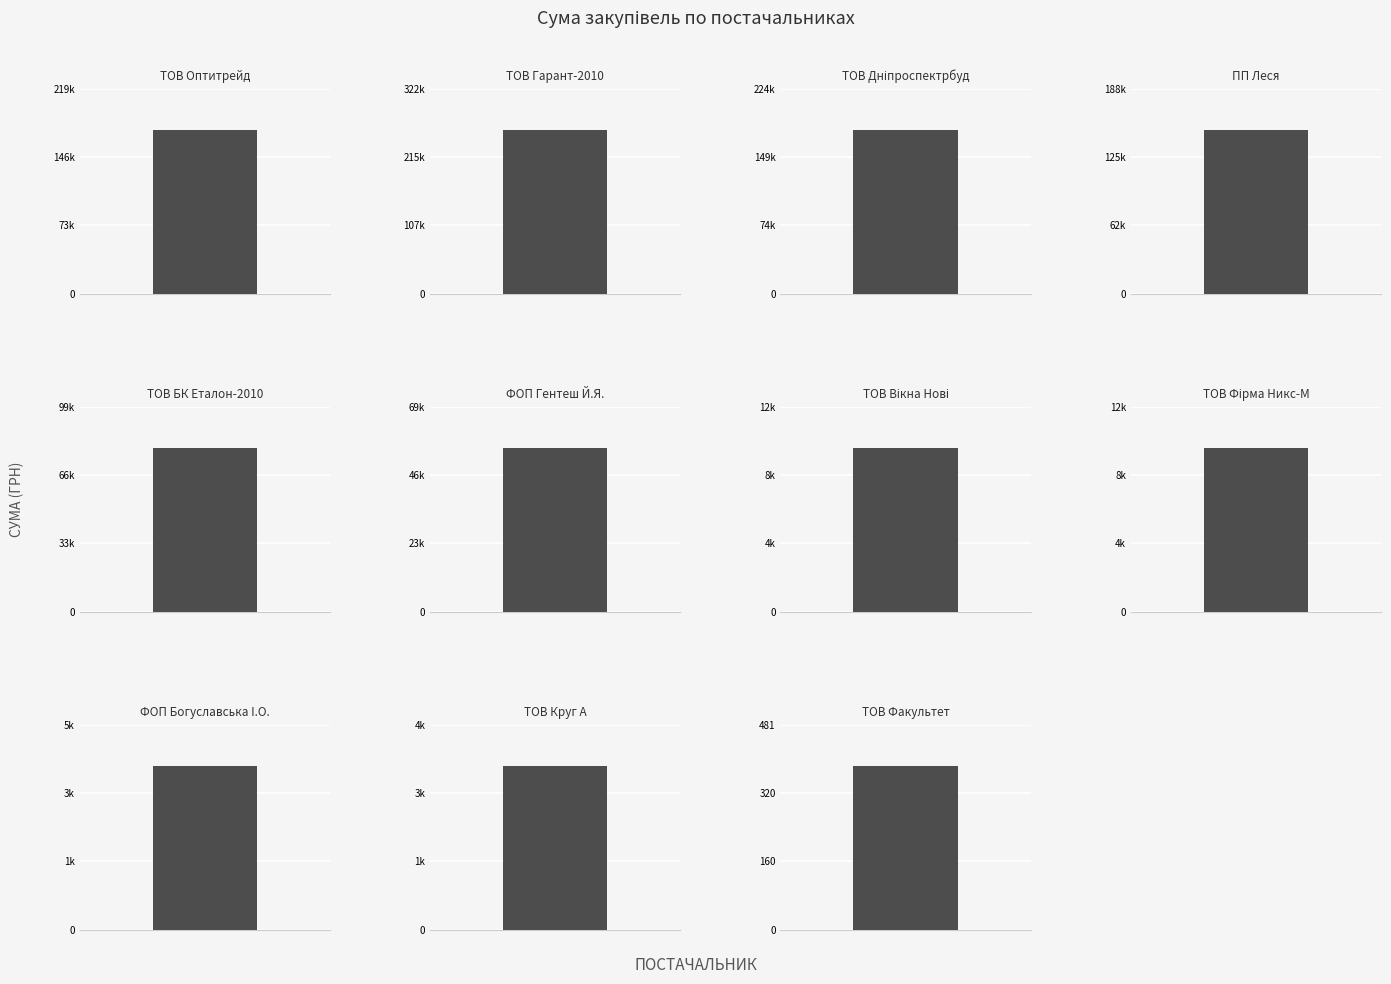

The value at ТОВ "Оптитрейд"  is 242525.8. True or false?

False